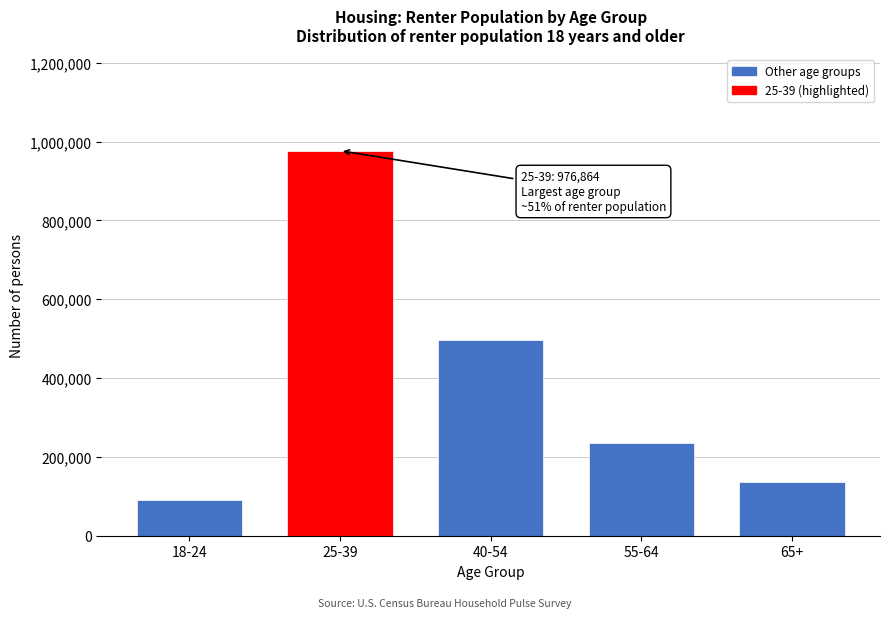

Reading right to left, extract all data points from this chart.

65+=135596	55-64=234270	40-54=495490	25-39=976864	18-24=90457